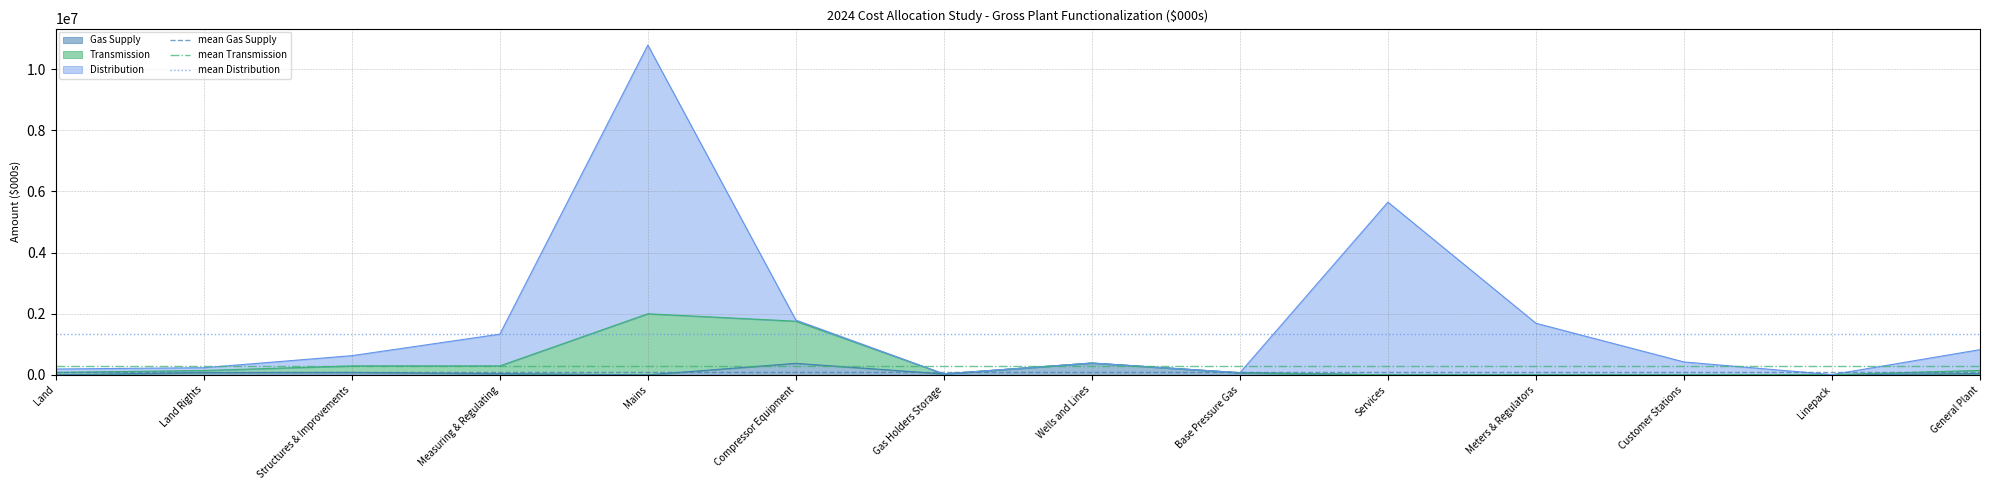

Which category has the highest value in the mean Distribution series?

Land